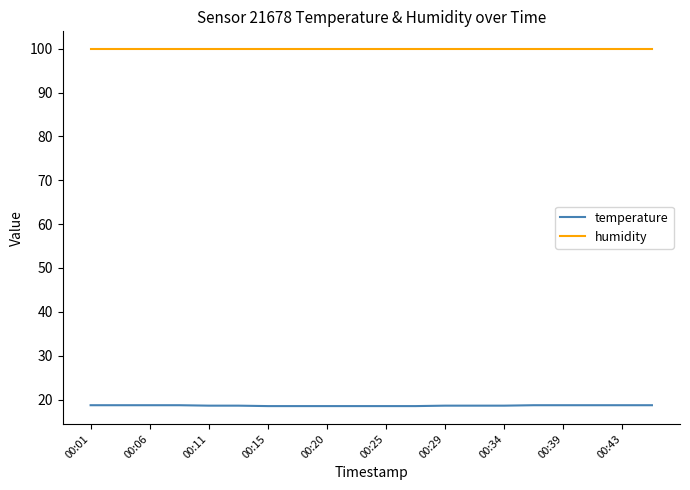

What is the minimum value shown in the chart?

18.5